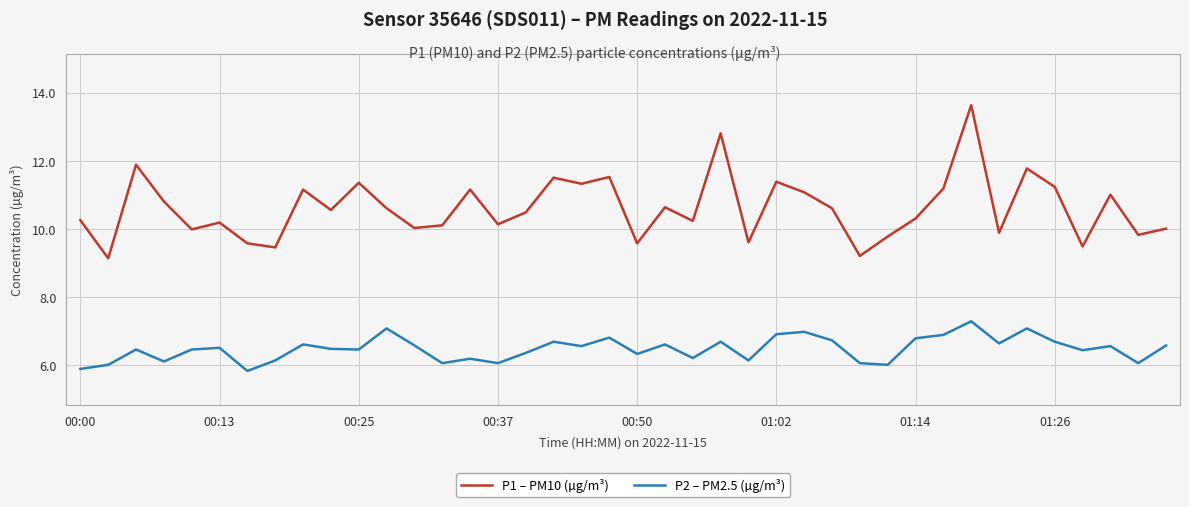

How many lines are shown in the chart?

2